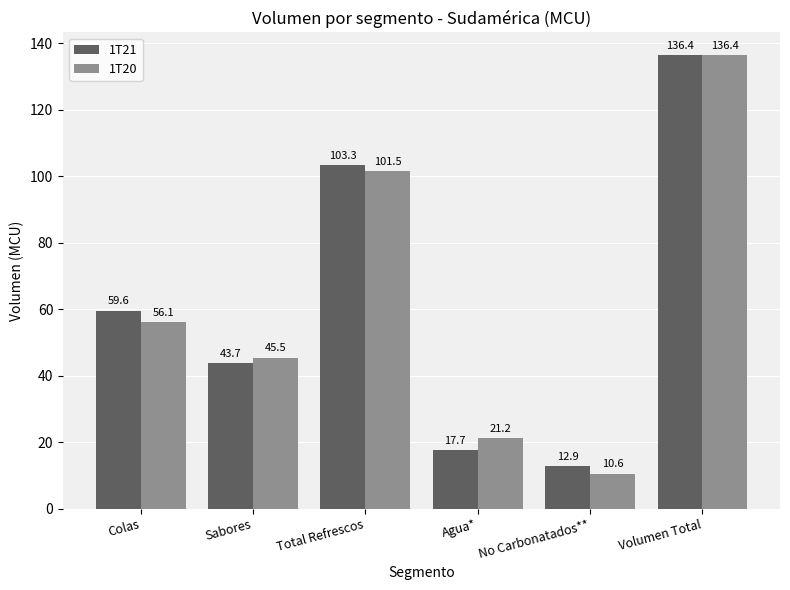

What is the label of the 2nd bar from the left?

Sabores